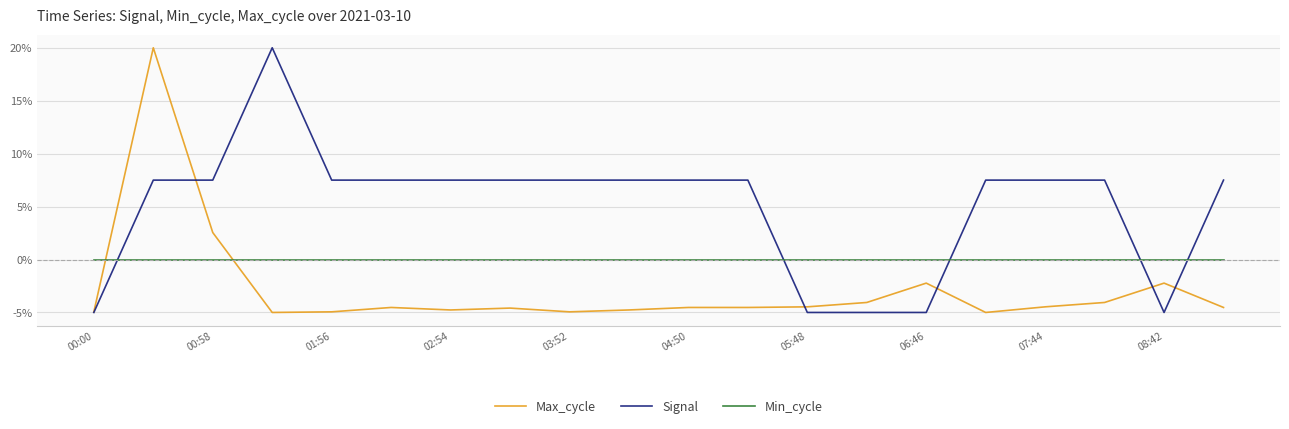

List the series in order of their overall mean, highest first.

Signal, Min_cycle, Max_cycle